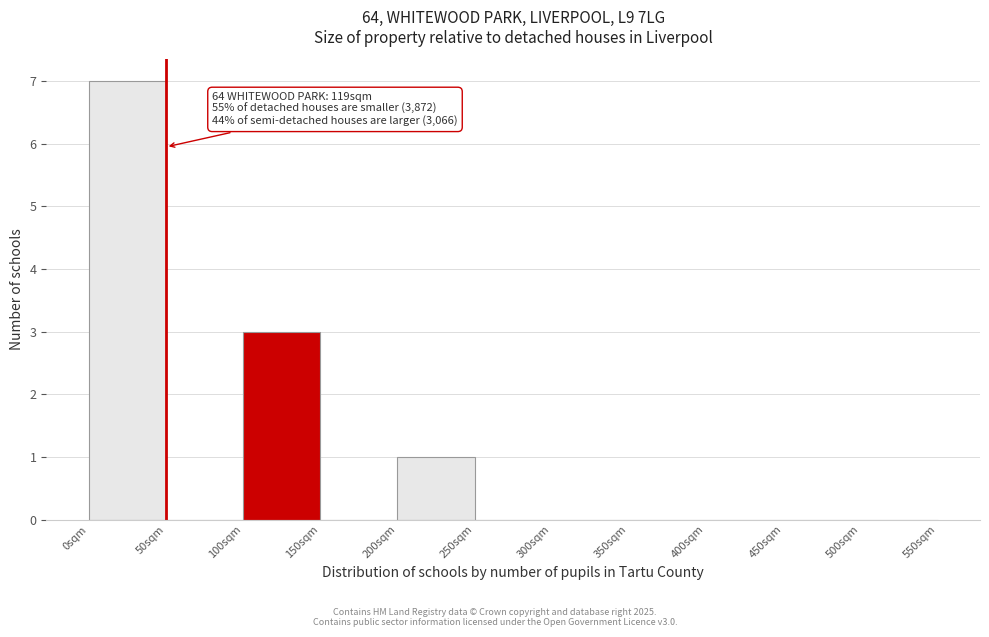

Over which range of the x-axis is the bar tallest?

0 to 50